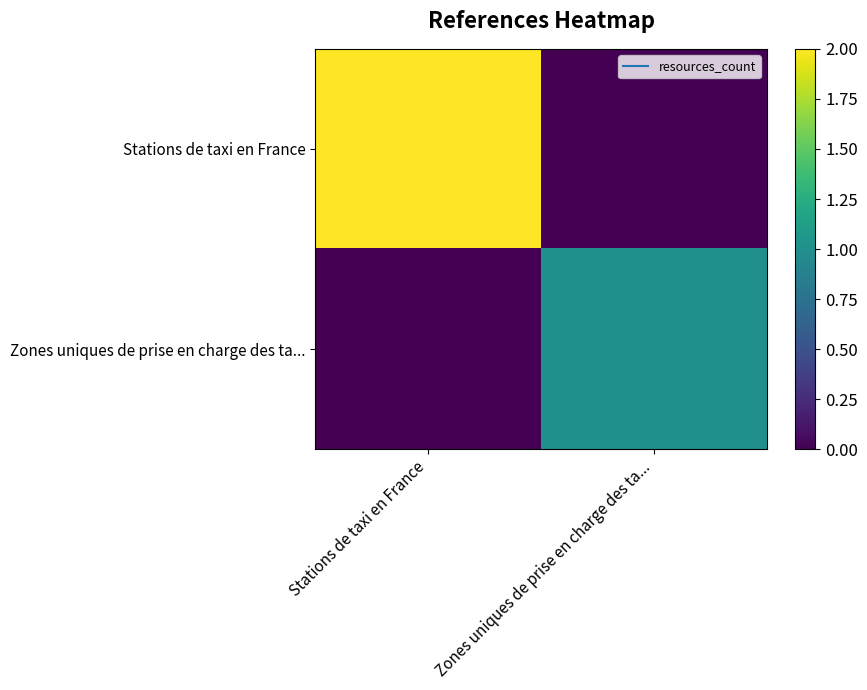

List the series in order of their overall mean, highest first.

Stations de taxi en France, Zones uniques de prise en charge des ta...